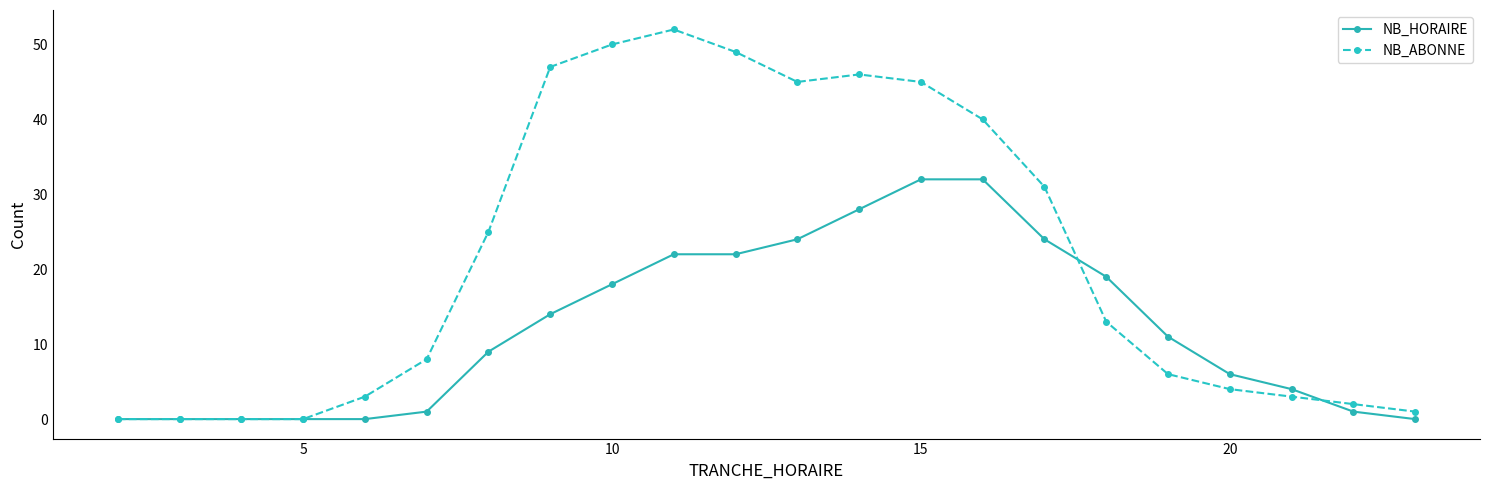

After their last crossing, which series has the higher values: NB_ABONNE or NB_HORAIRE?

NB_ABONNE